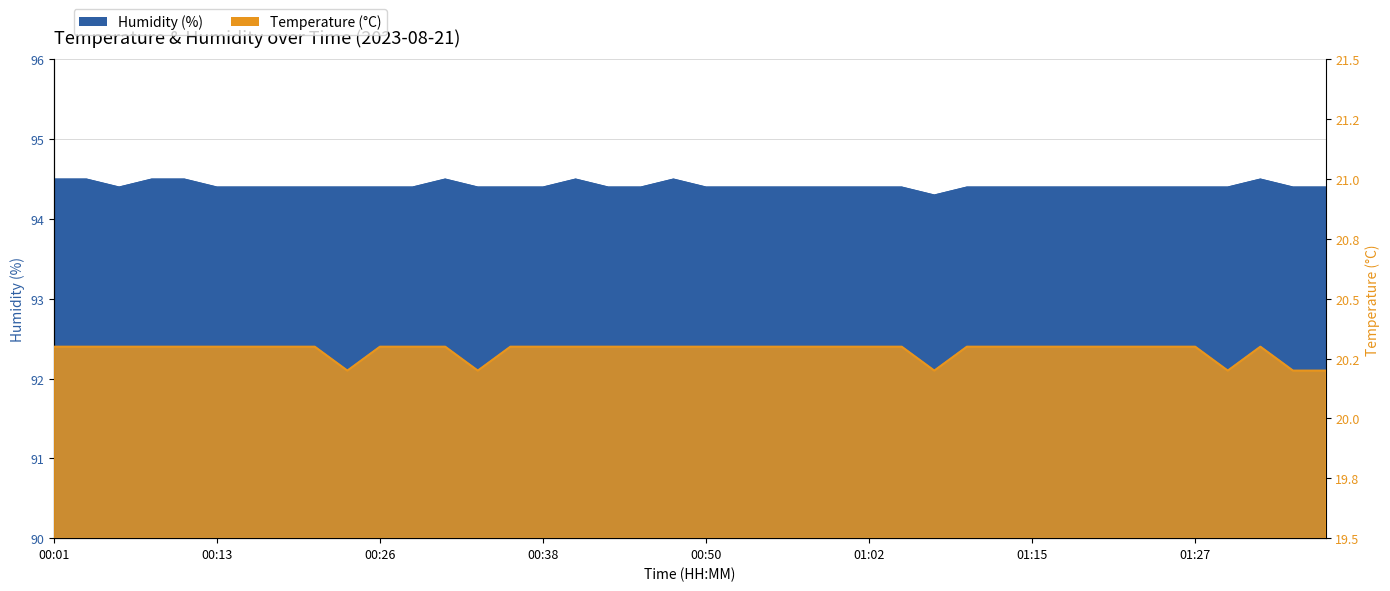

What value does the Humidity series have at 00:08?

94.5